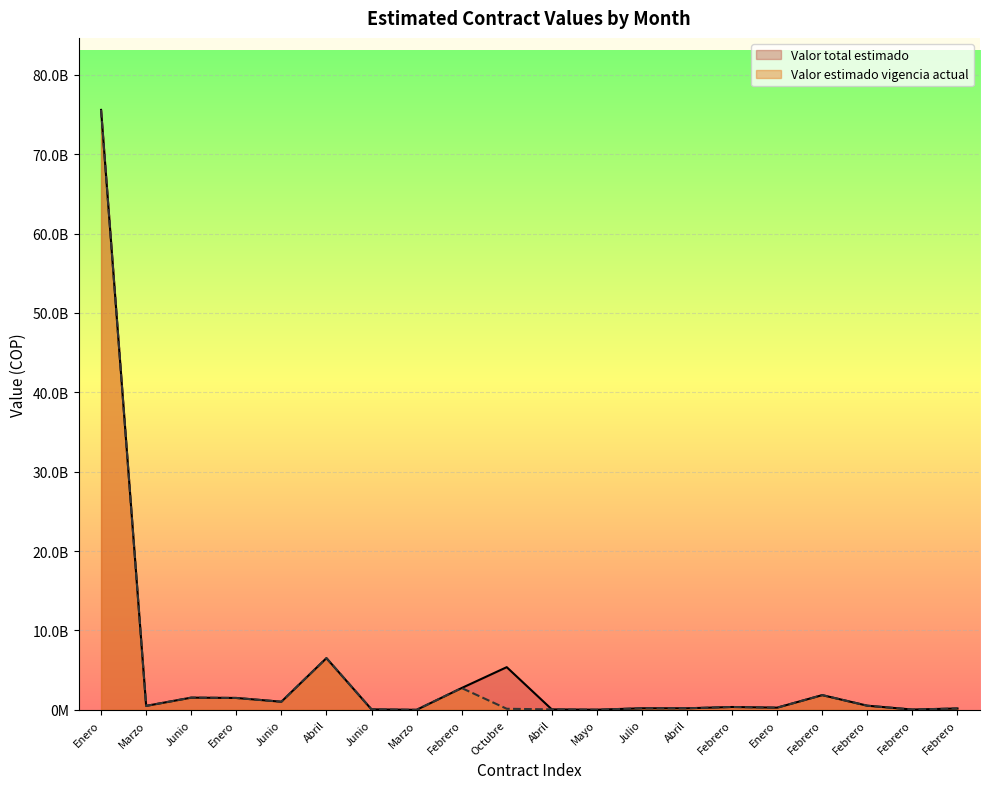

How many lines are shown in the chart?

2